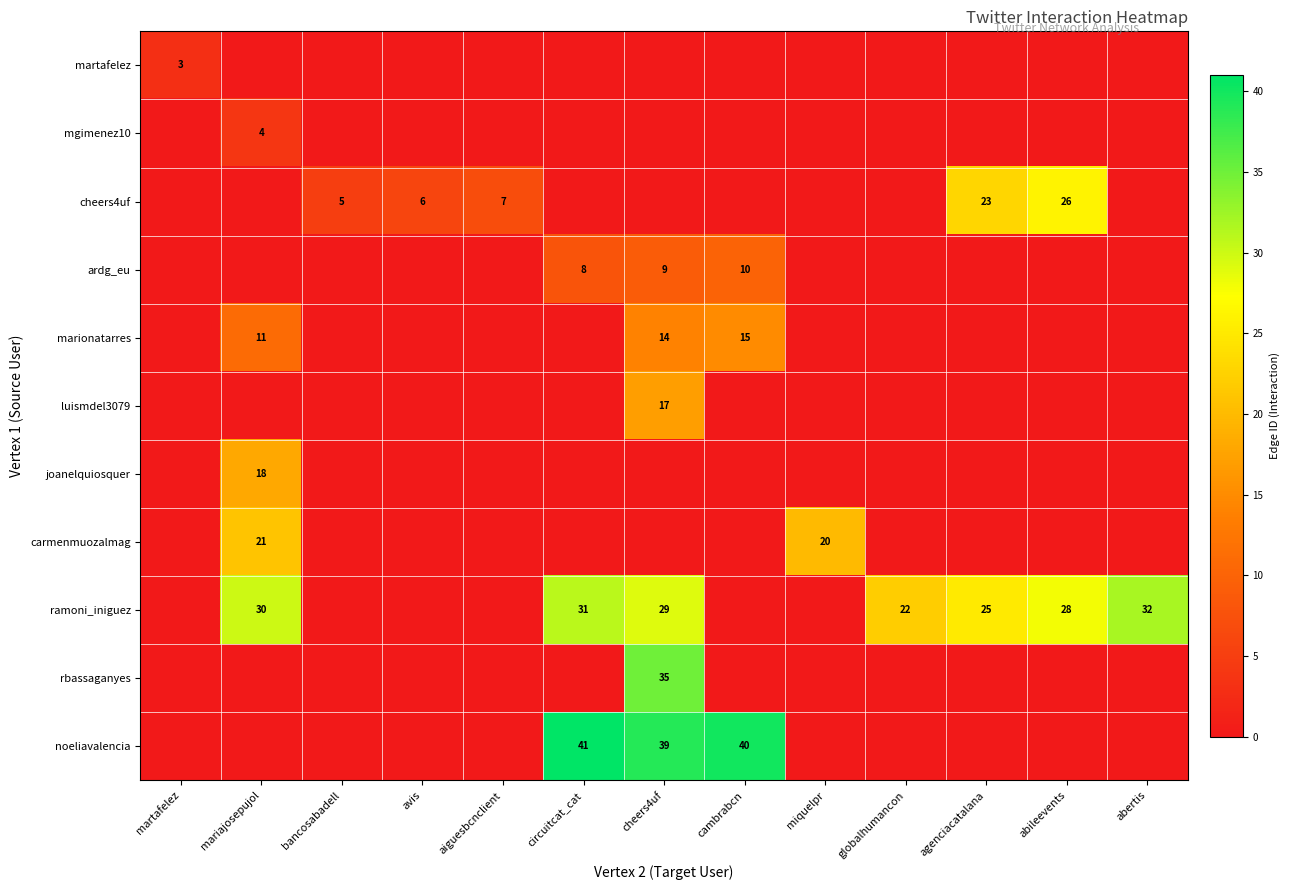

True or false: cheers4uf has a value of 2 at aiguesbcnclient.

False